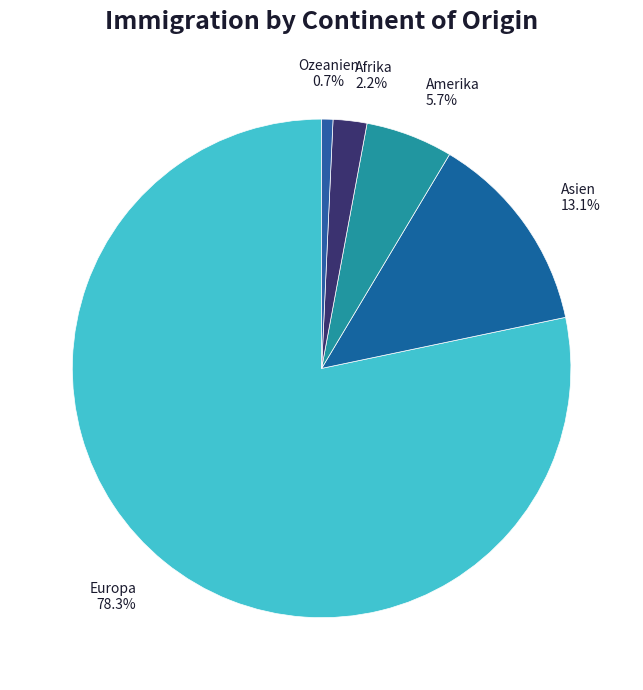

Which category accounts for the majority?

Europa